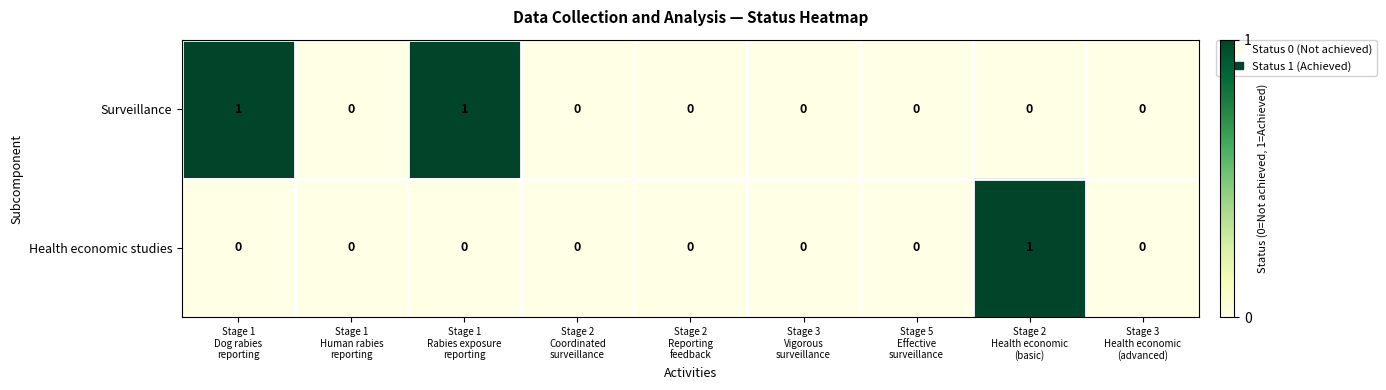

Between Stage 1
Rabies exposure
reporting and Stage 5
Effective
surveillance, which series saw the biggest shift?

Surveillance